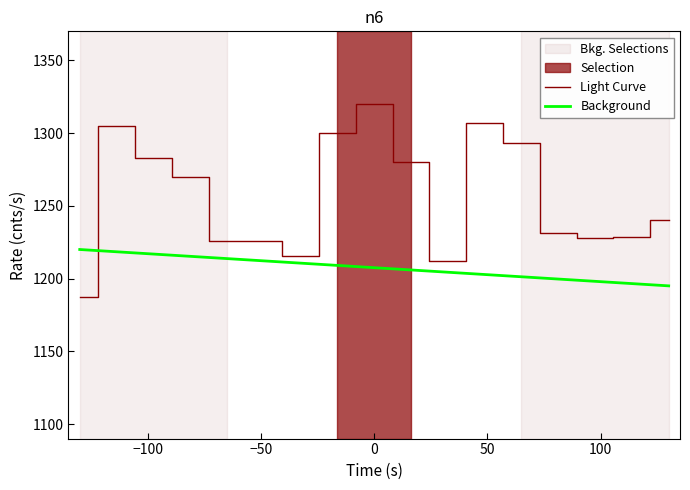

True or false: Background and Light Curve intersect in this chart.

True